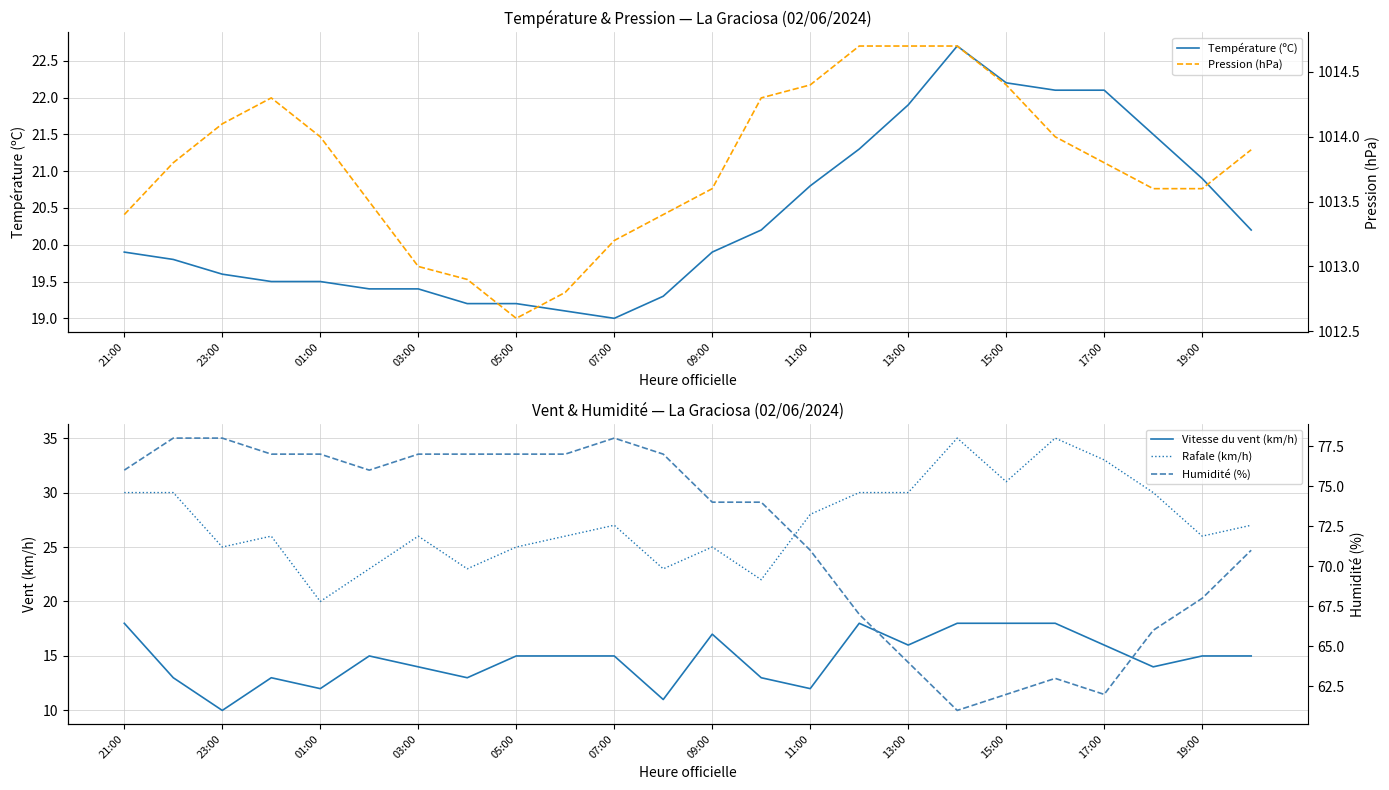

Count the number of categories in the chart.

24